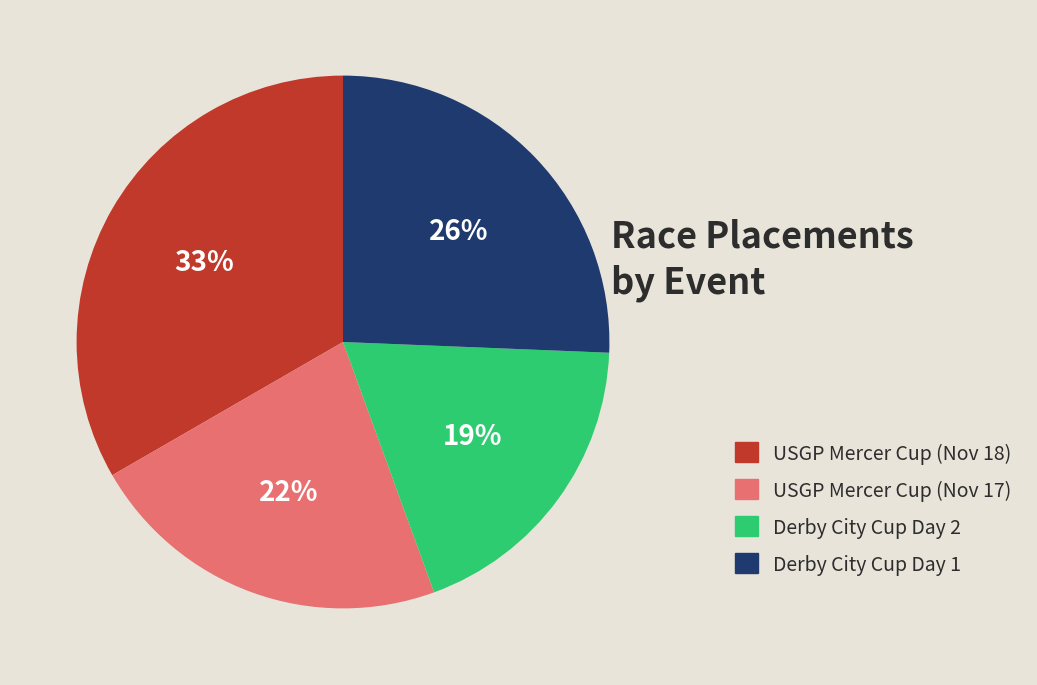

Is there any slice that represents more than half of the pie?

No